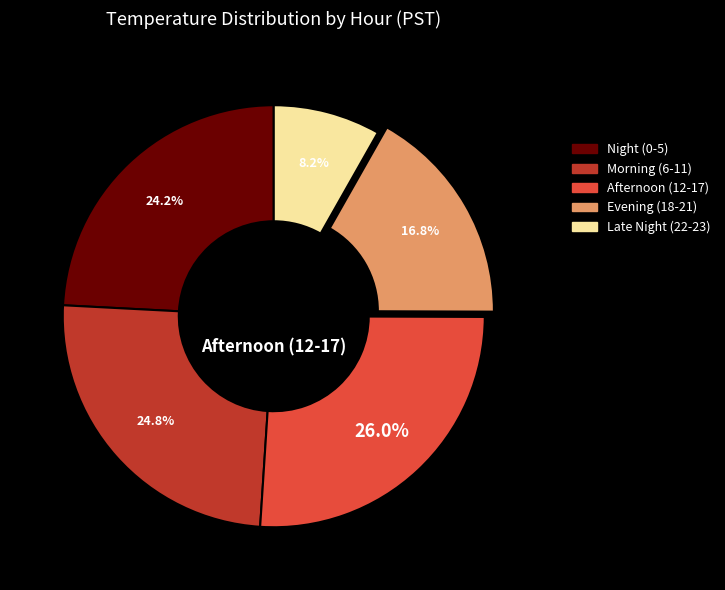

Is there a majority slice in this chart?

No